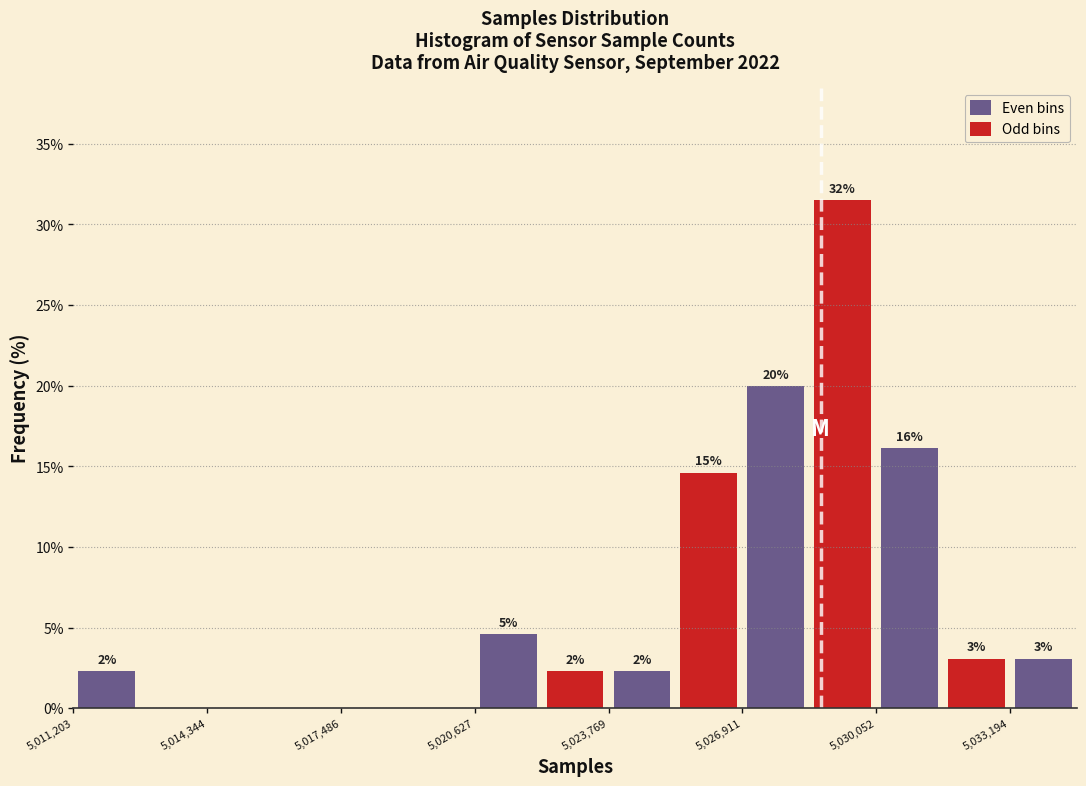

Read against the x-axis, roughly where is the centre of the tallest bar?

5029500